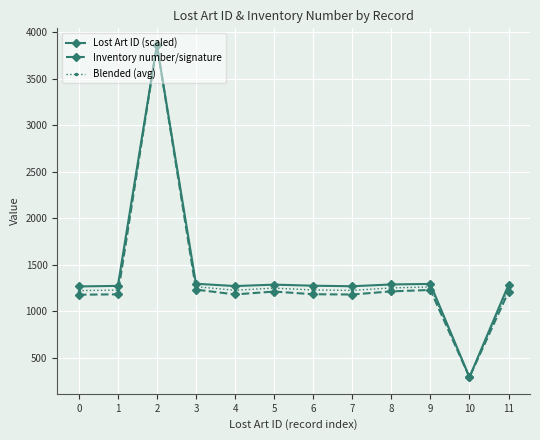

Is this an area chart (filled region under the line)?

No